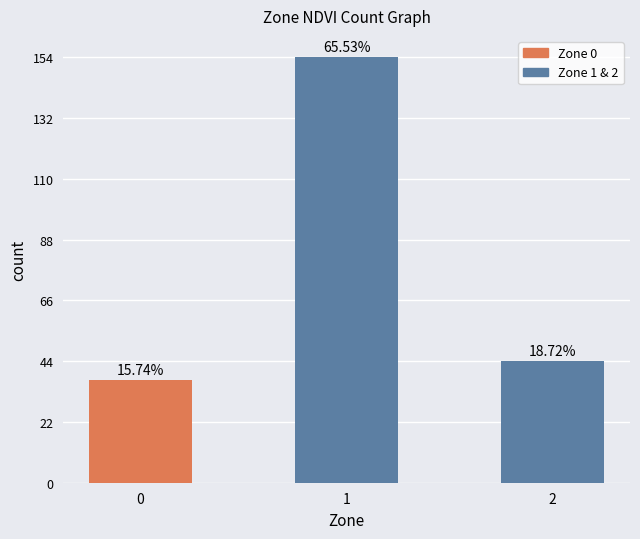

Between 2 and 1, which is larger?

1